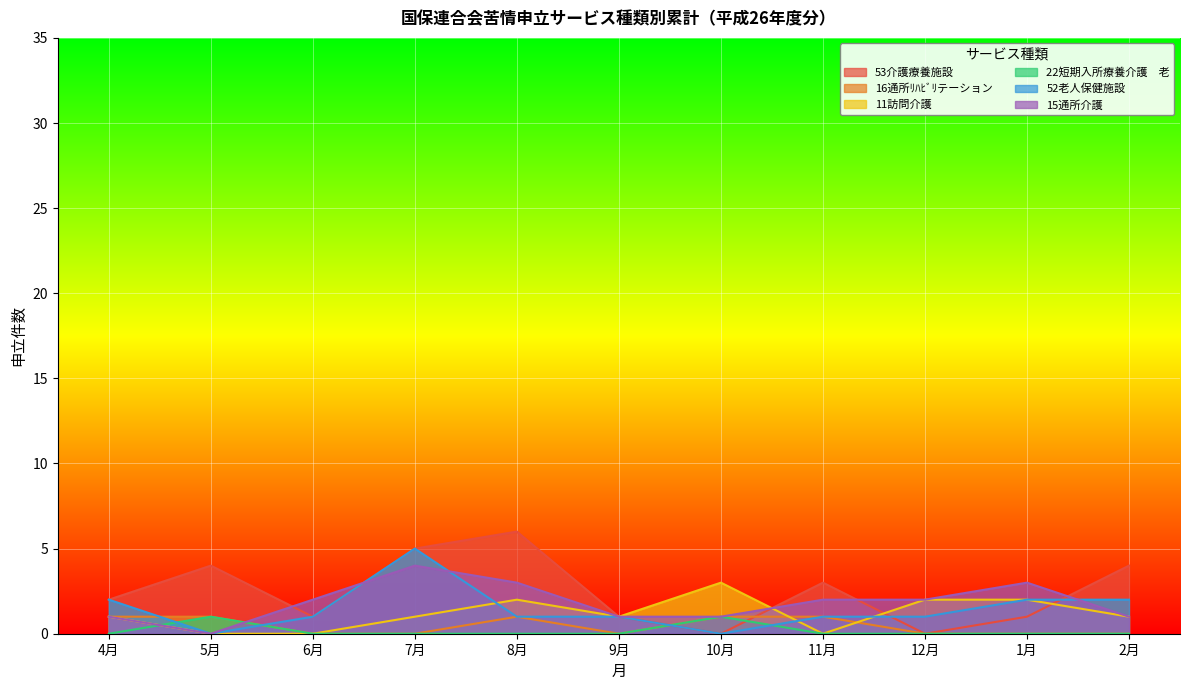

Reading left to right, what are all the values shown in this chart?

53介護療養施設: 2	4	1	5	6	1	0	3	0	1	4
16通所ﾘﾊﾋﾞﾘテーション: 1	1	0	0	1	0	1	1	0	0	0
11訪問介護: 1	0	0	1	2	1	3	0	2	2	1
22短期入所療養介護　老: 0	1	0	0	0	0	1	0	0	0	0
52老人保健施設: 2	0	1	5	1	1	0	1	1	2	2
15通所介護: 1	0	2	4	3	1	1	2	2	3	1